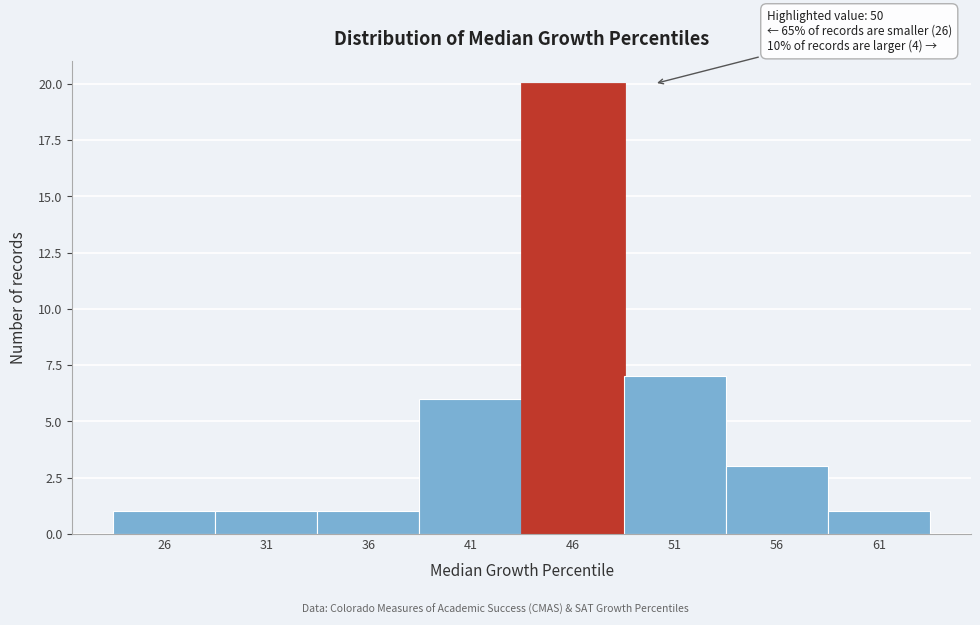

Reading right to left, list all the values displayed in this chart.

1	3	7	20	6	1	1	1